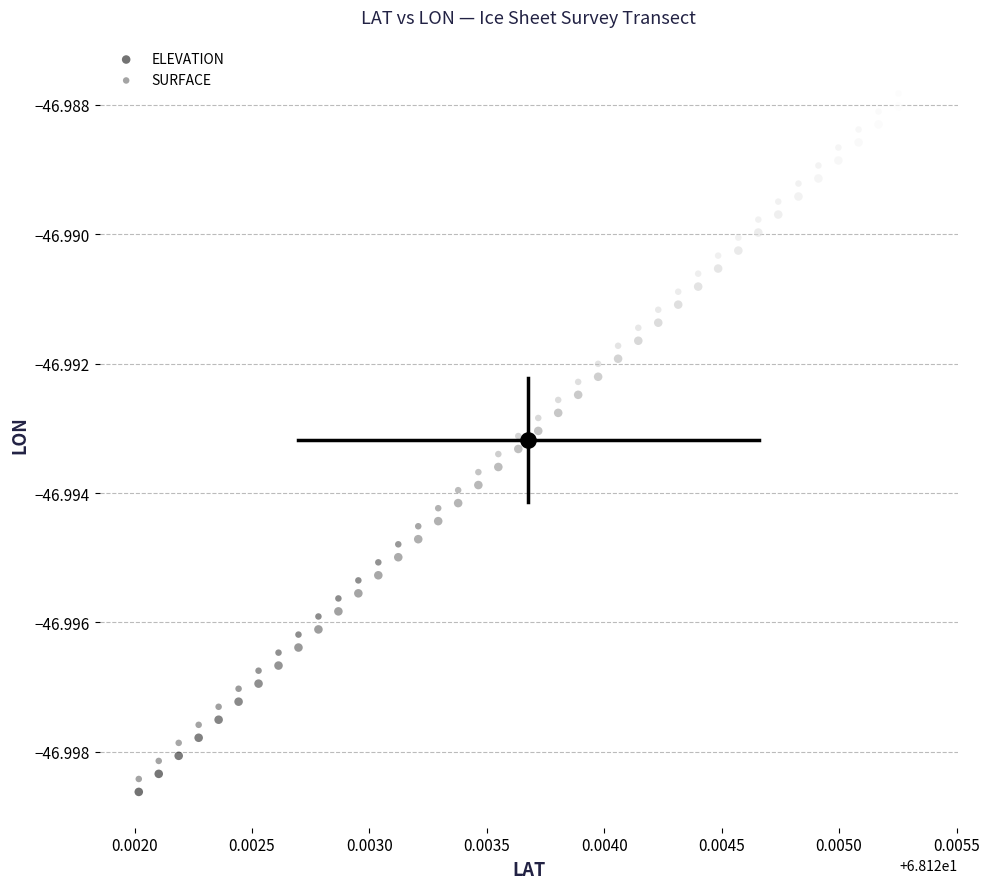

Which series reaches the minimum Y coordinate?

ELEVATION